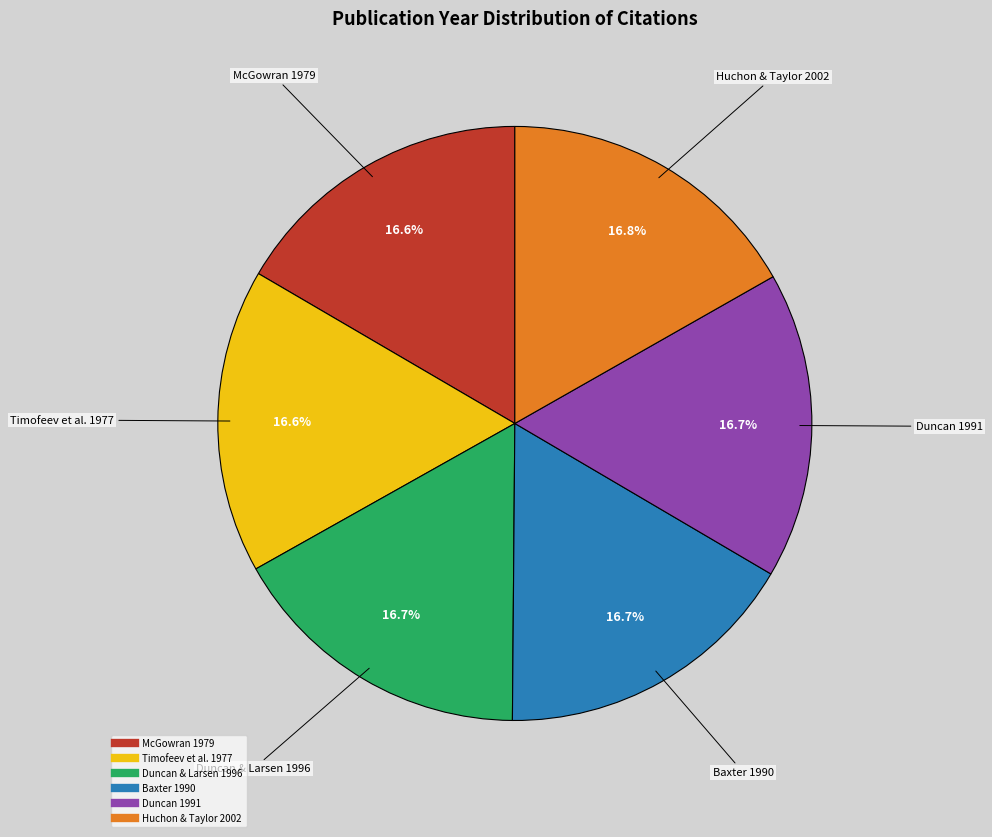

Do Duncan & Larsen 1996 and McGowran 1979 together represent more than half of the pie?

No